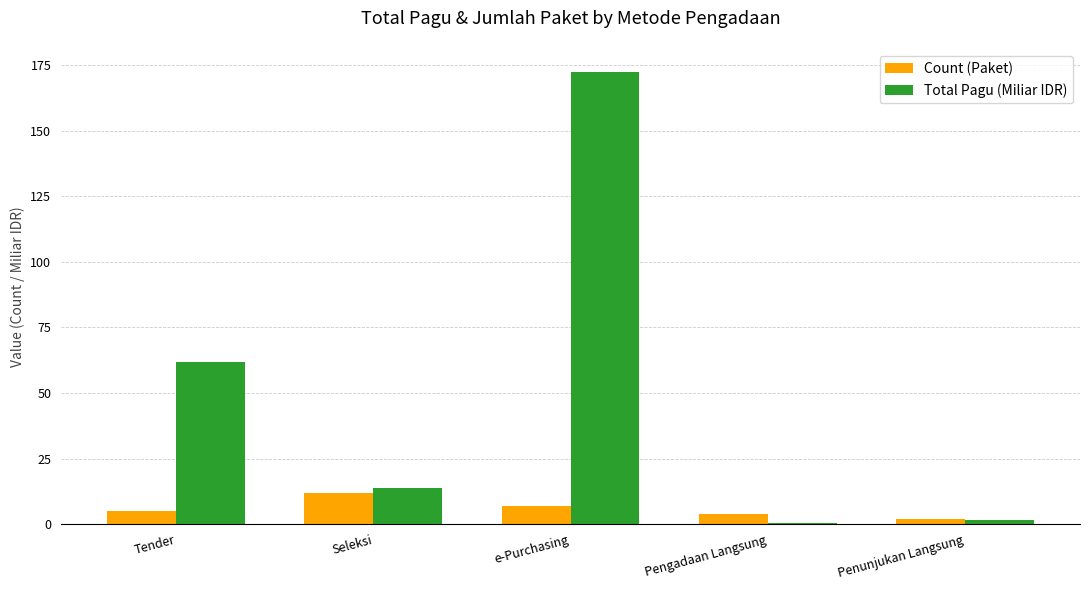

What are all the series names shown in the legend?

Count (Paket), Total Pagu (Miliar IDR)